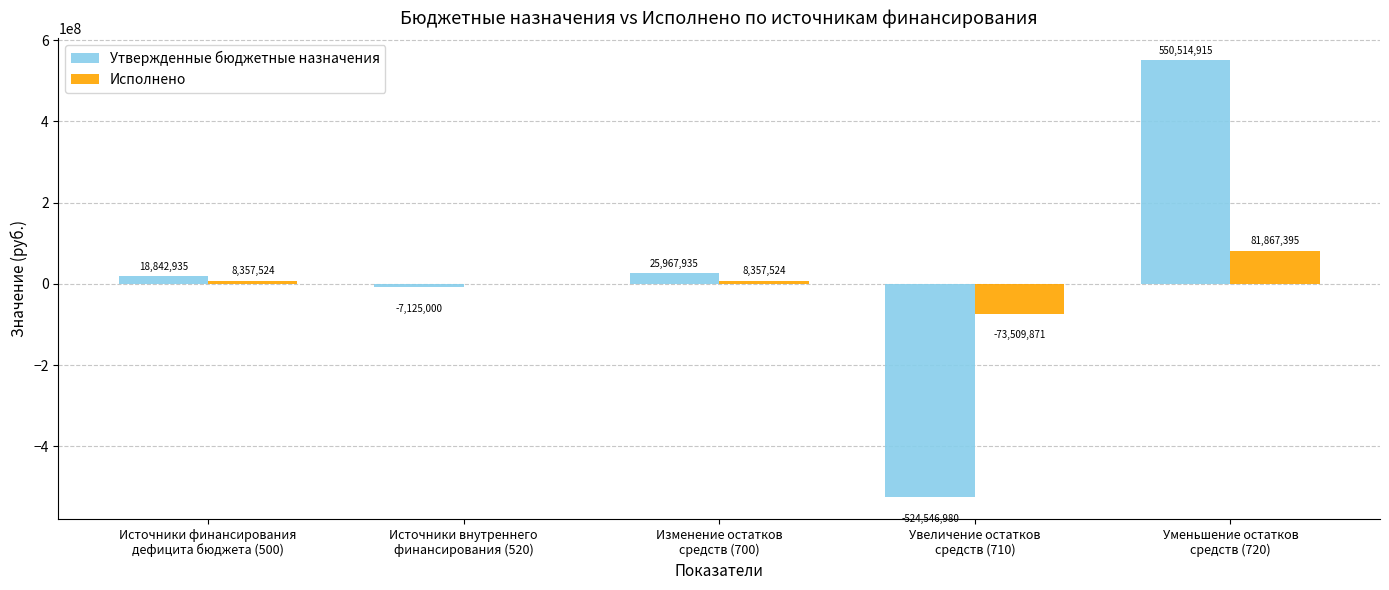

What is the highest value of the Исполнено series?

81867395.1